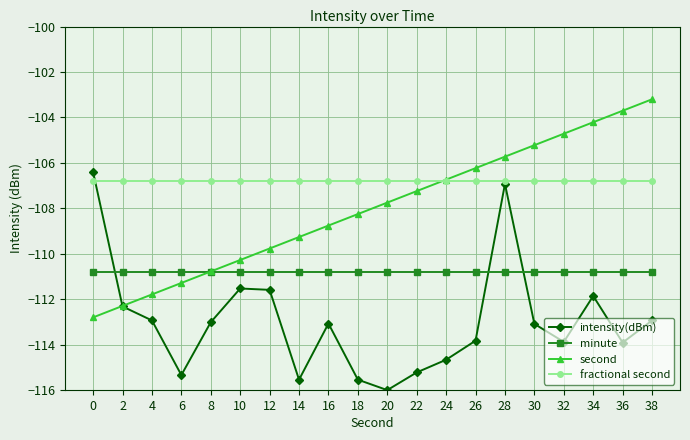

Rank the series at 4 from lowest to highest value.

intensity(dBm), second, minute, fractional second